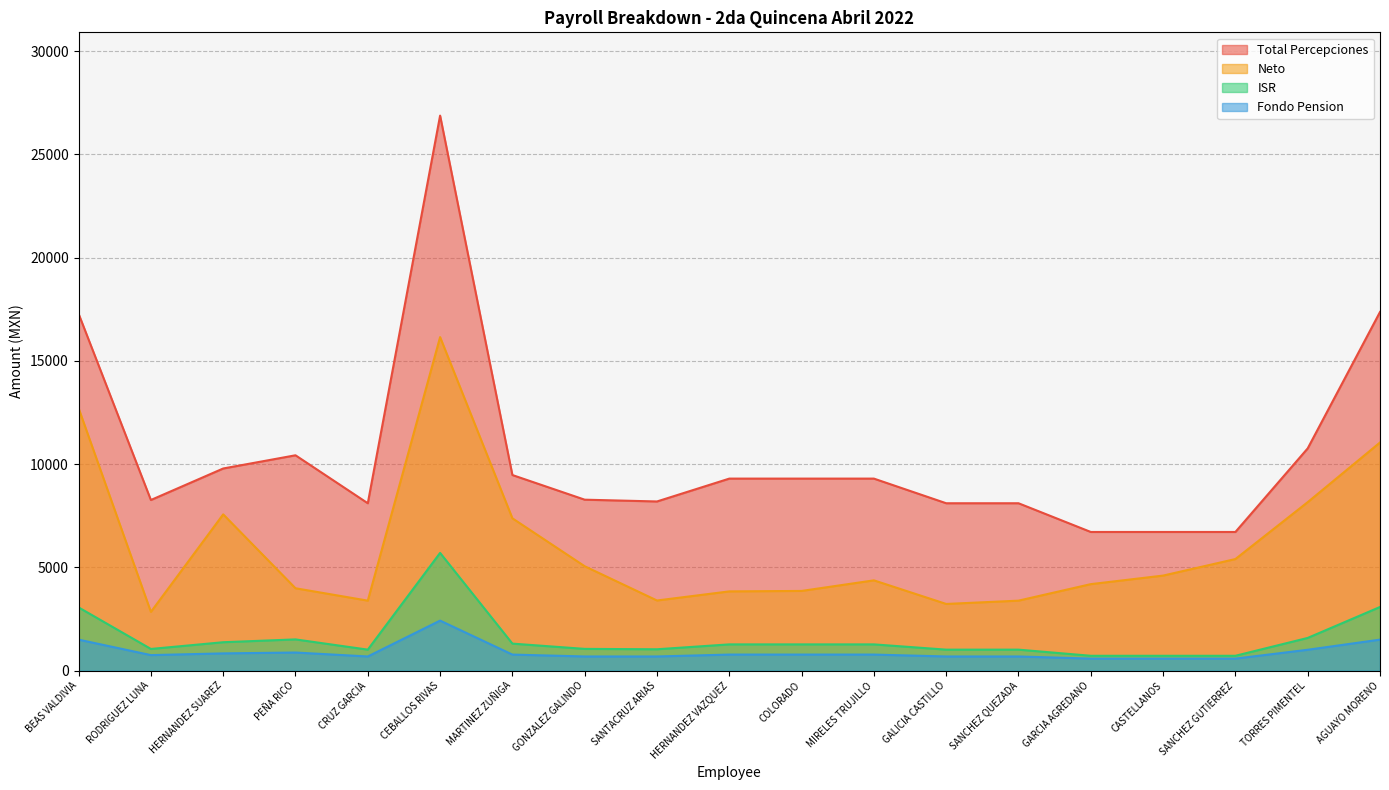

True or false: Total Percepciones has more than 0 interior local peaks.

True